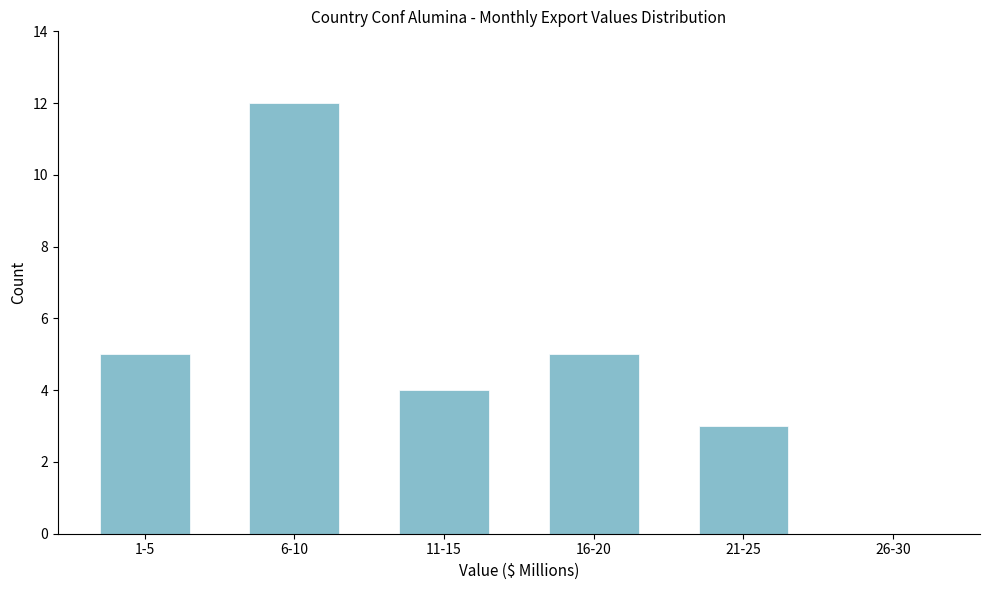

Reading left to right, what are all the values shown in this chart?

1-5=5	6-10=12	11-15=4	16-20=5	21-25=3	26-30=0